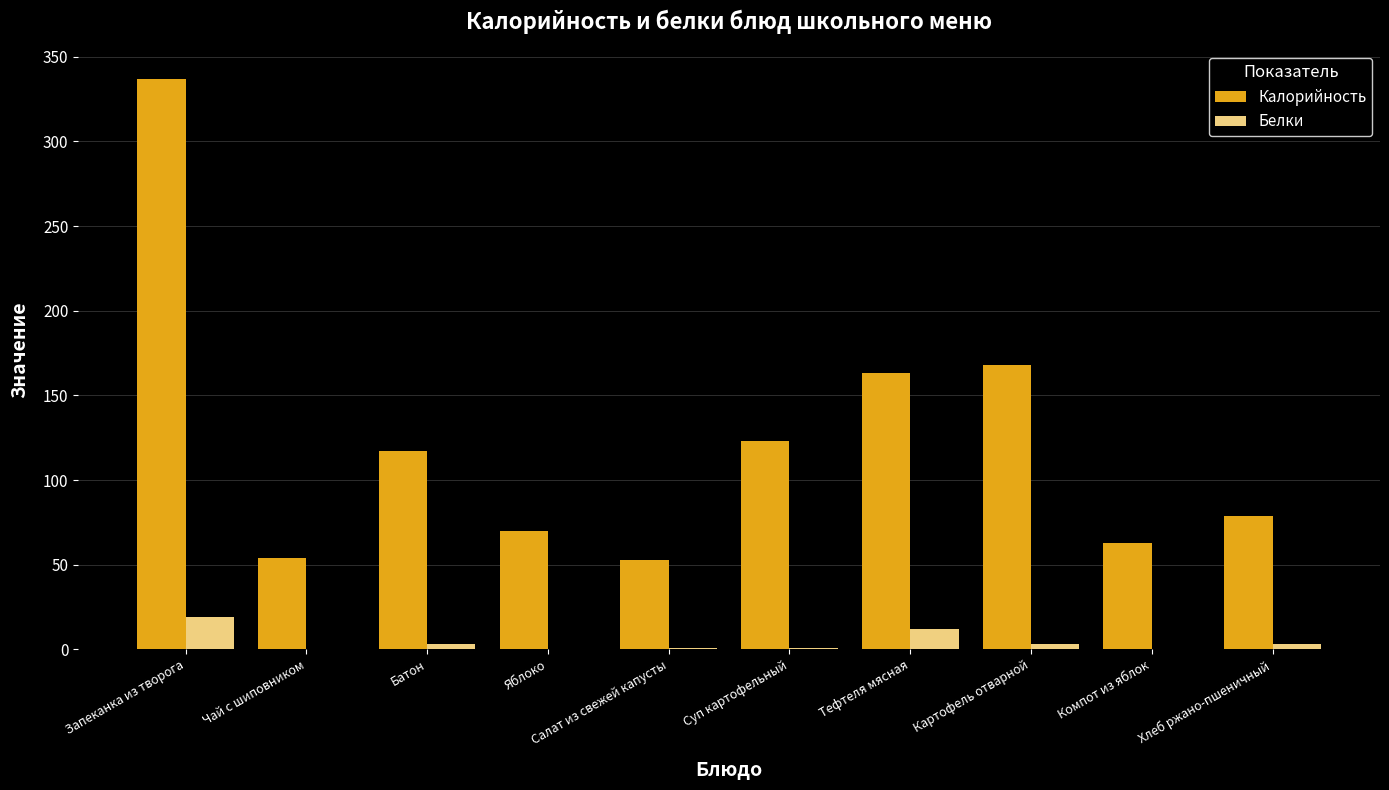

What is the highest value of the Белки series?

19